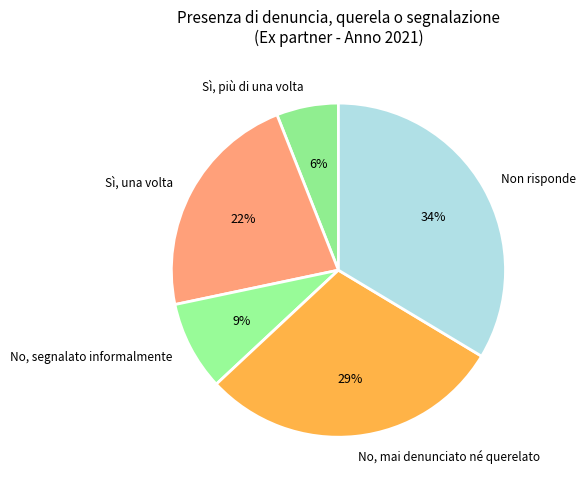

To the nearest percent, what is the difference between the largest and smallest slice percentages?

28%